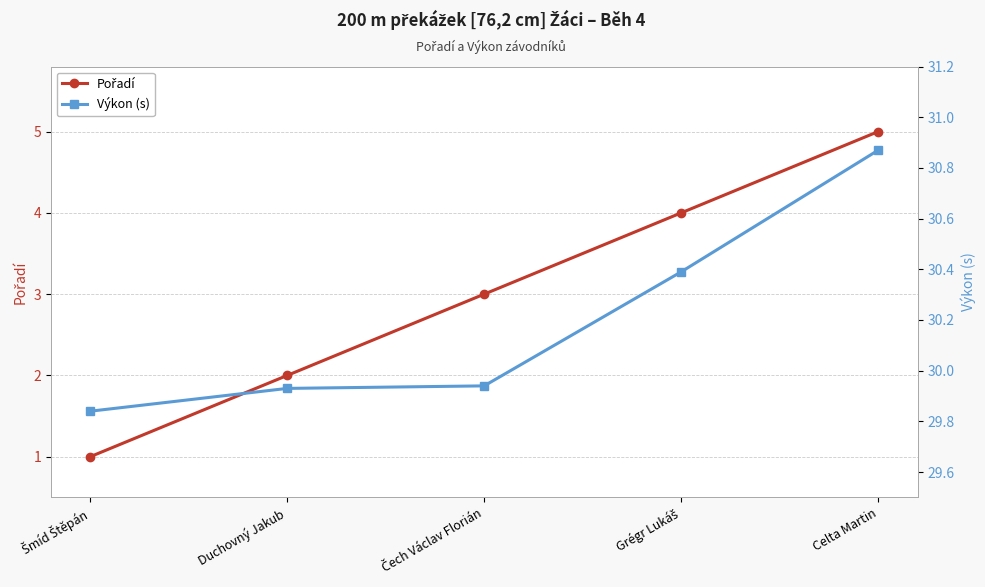

How many data points in Pořadí are above 3?

2